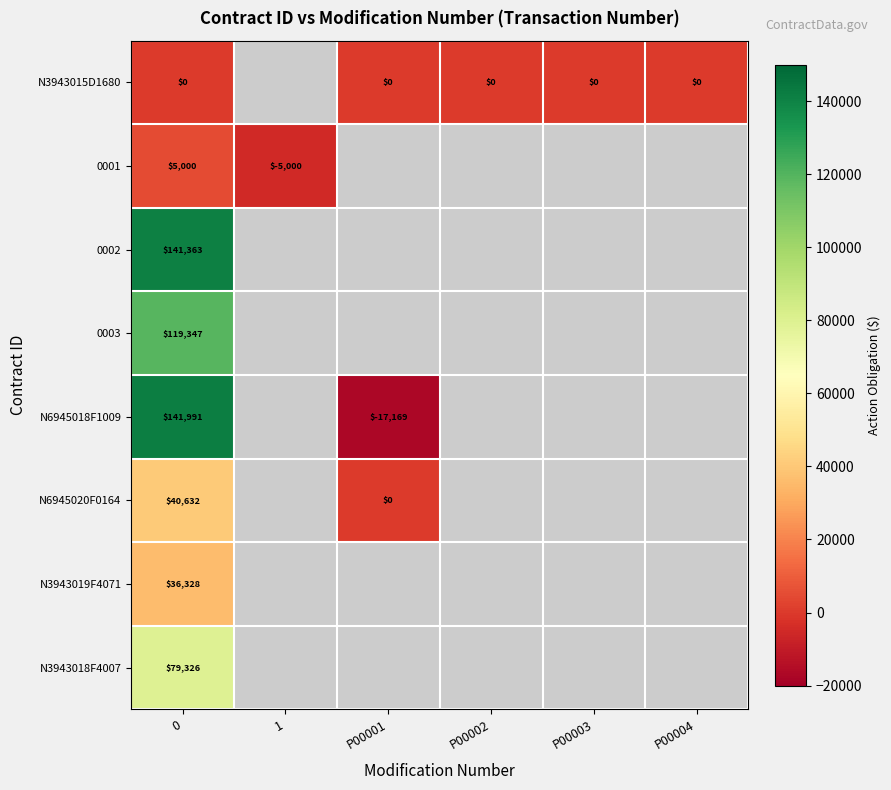

At 0, list the series in order from largest to smallest.

N6945018F1009, 0002, 0003, N3943018F4007, N6945020F0164, N3943019F4071, 0001, N3943015D1680